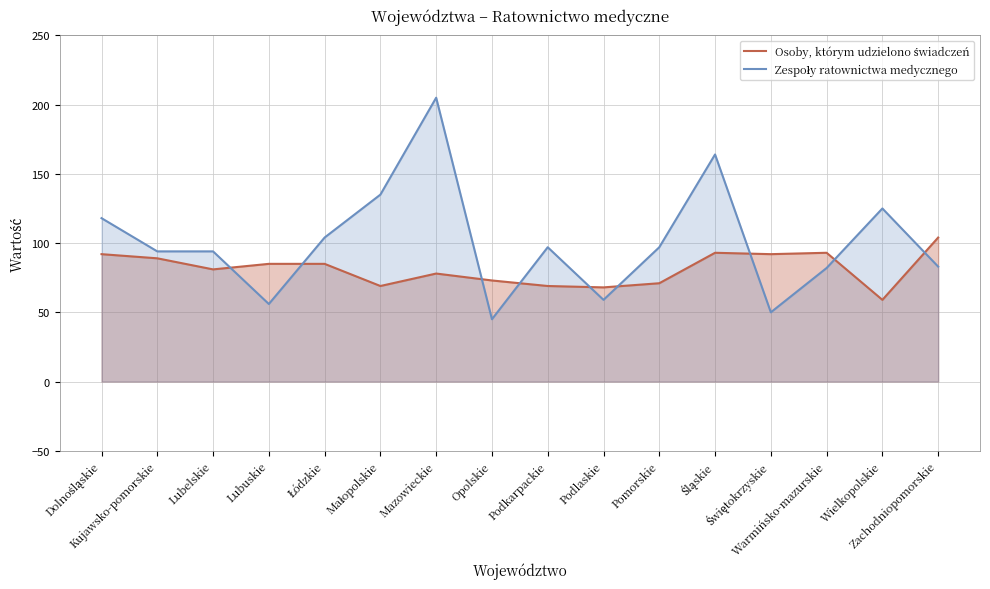

What is the sum of the Zespoły ratownictwa medycznego values at Łódzkie and Opolskie?

149